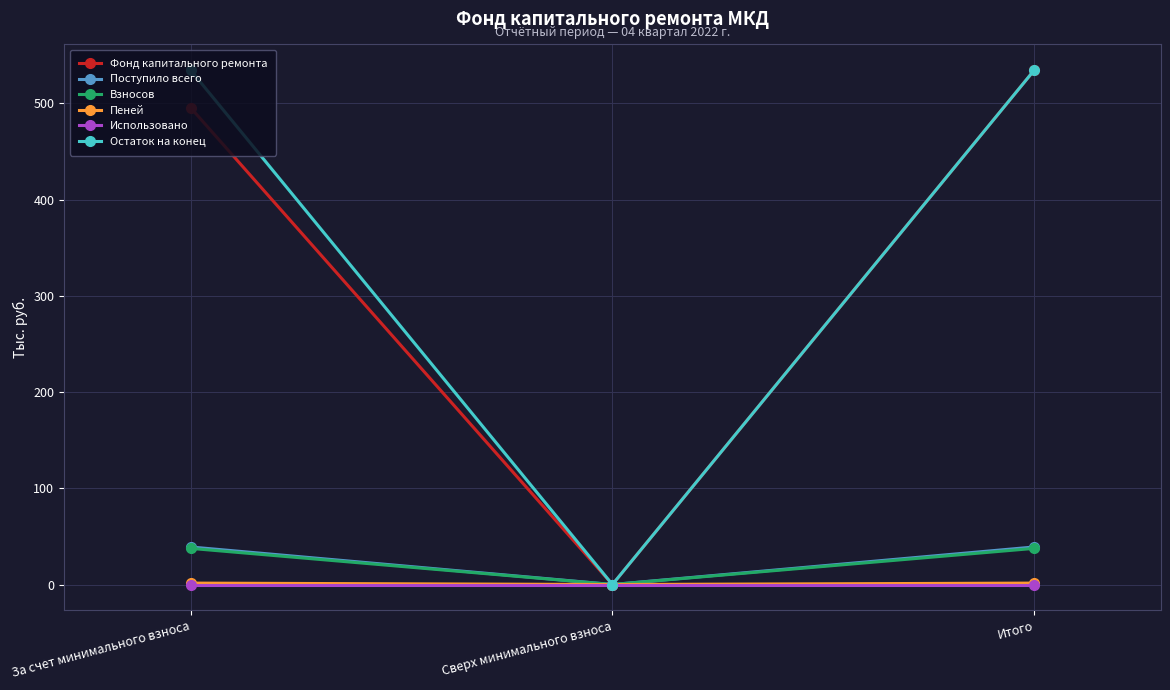

What is the maximum value shown in the chart?

534.5